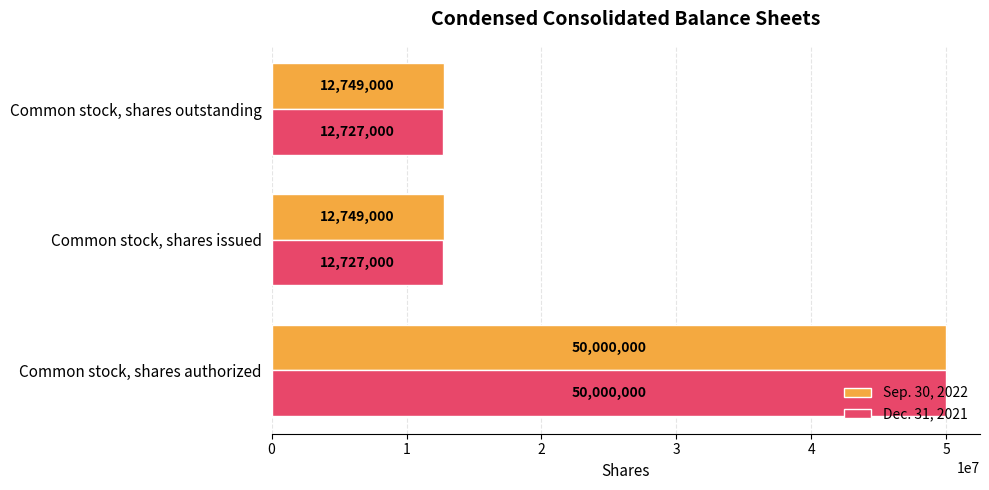

How many Sep. 30, 2022 values are between 12749000 and 50000000?

3